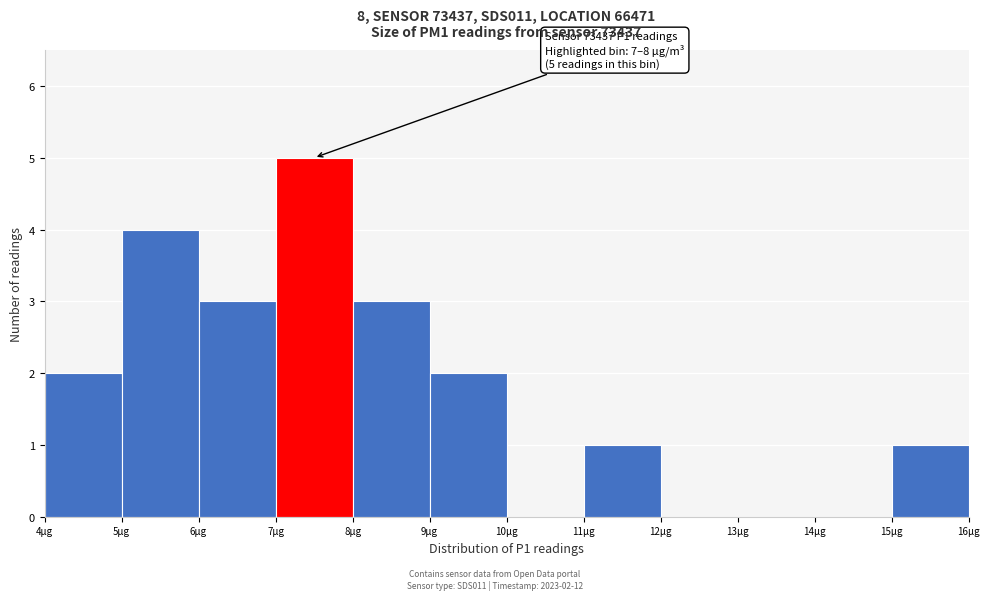

Which range on the x-axis has the tallest bar?

7 to 8